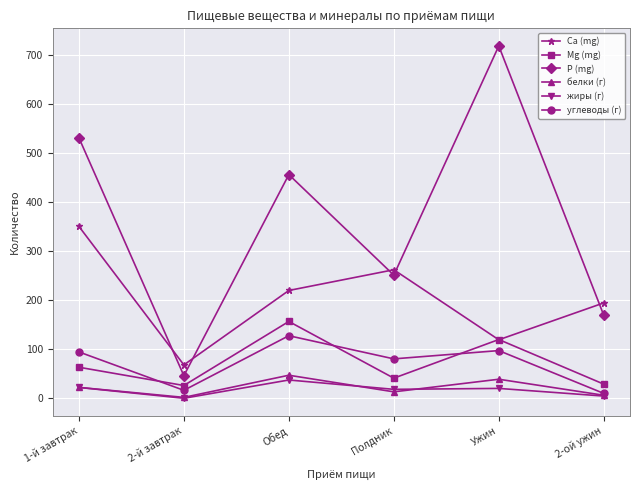

How many lines are shown in the chart?

6